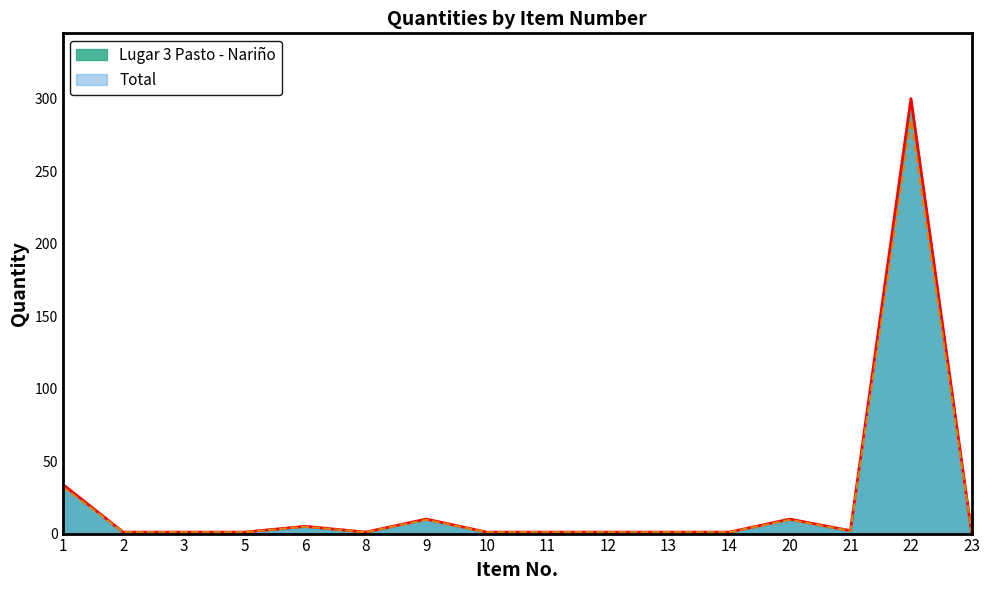

What is the lowest value of the Total series?

0.9